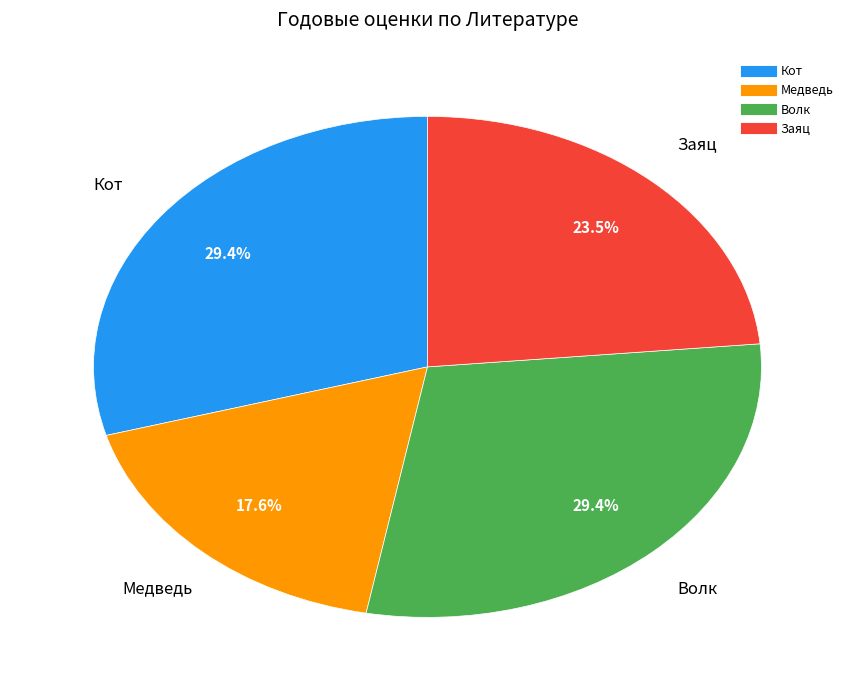

True or false: Медведь accounts for 30% of the total.

False